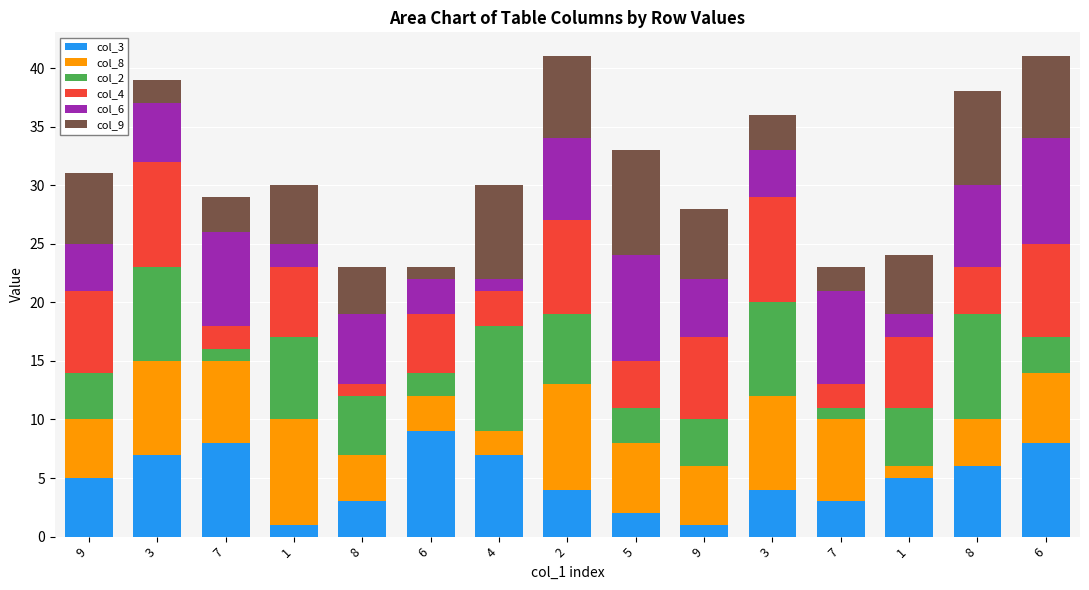

What is the average value of the col_2 series?

5